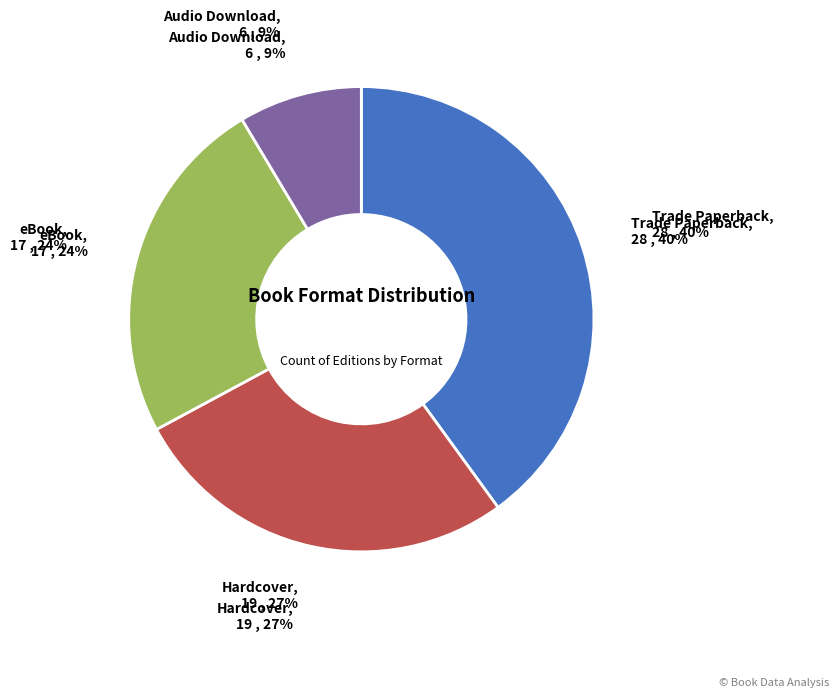

To the nearest percent, what is the combined percentage of Hardcover and Audio Download?

36%